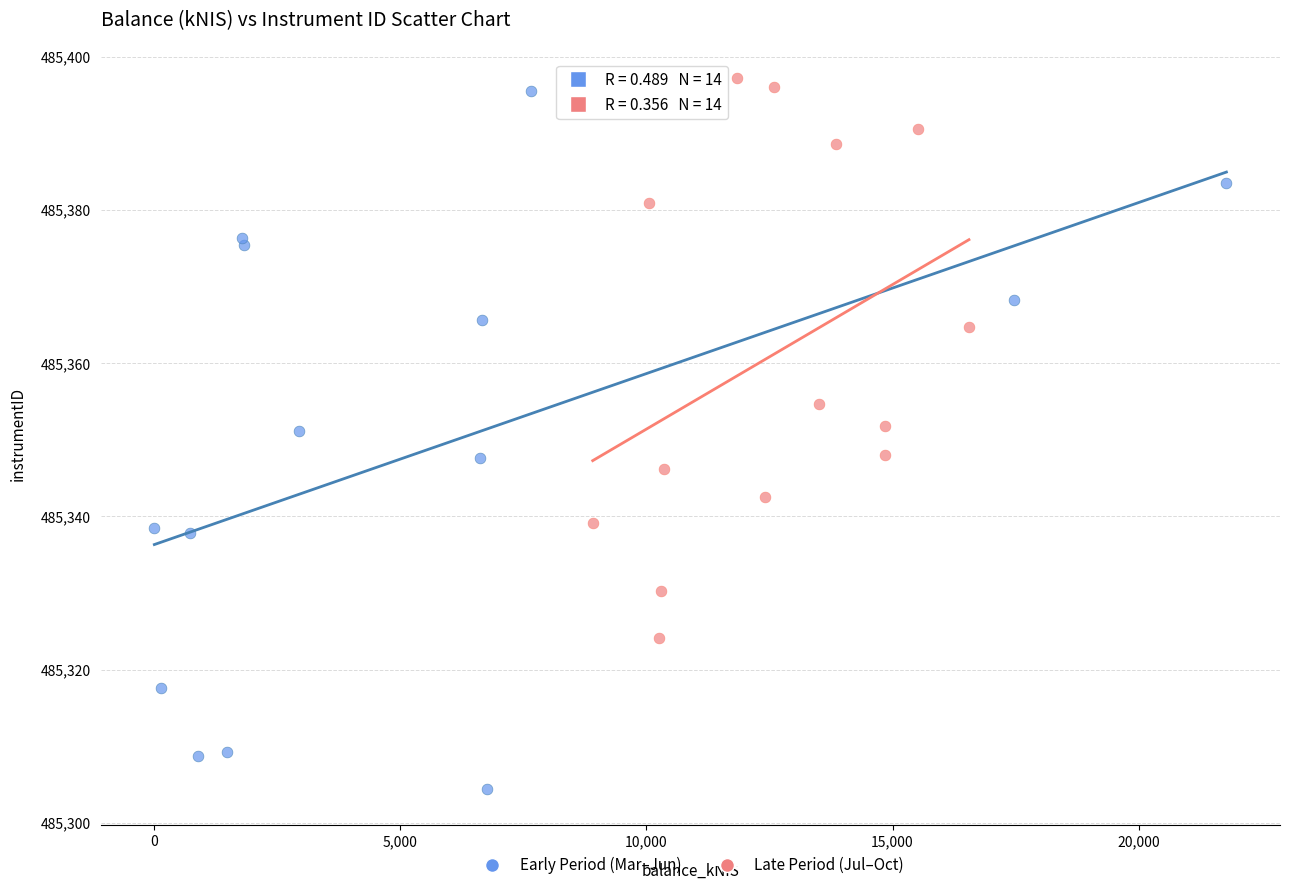

What are all the series names shown in the legend?

Early Period (Mar–Jun), Late Period (Jul–Oct)